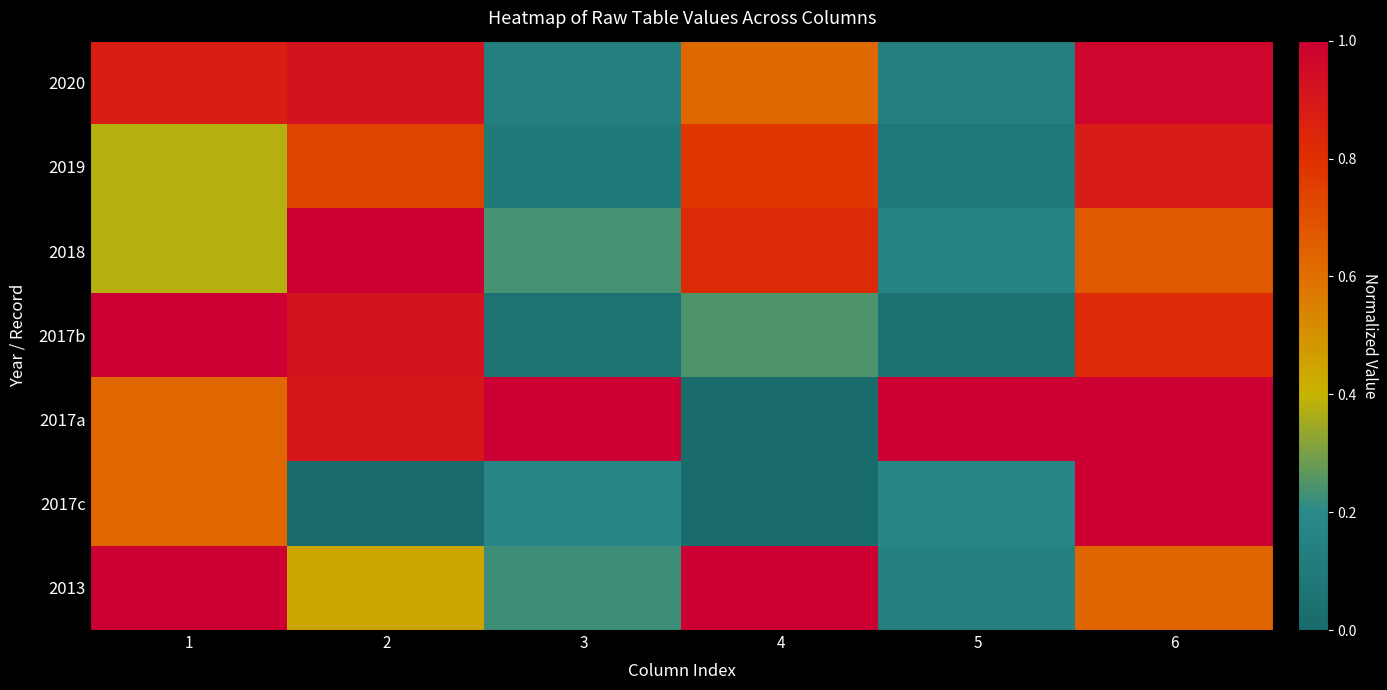

What is the total value across all series at 1?

4.9